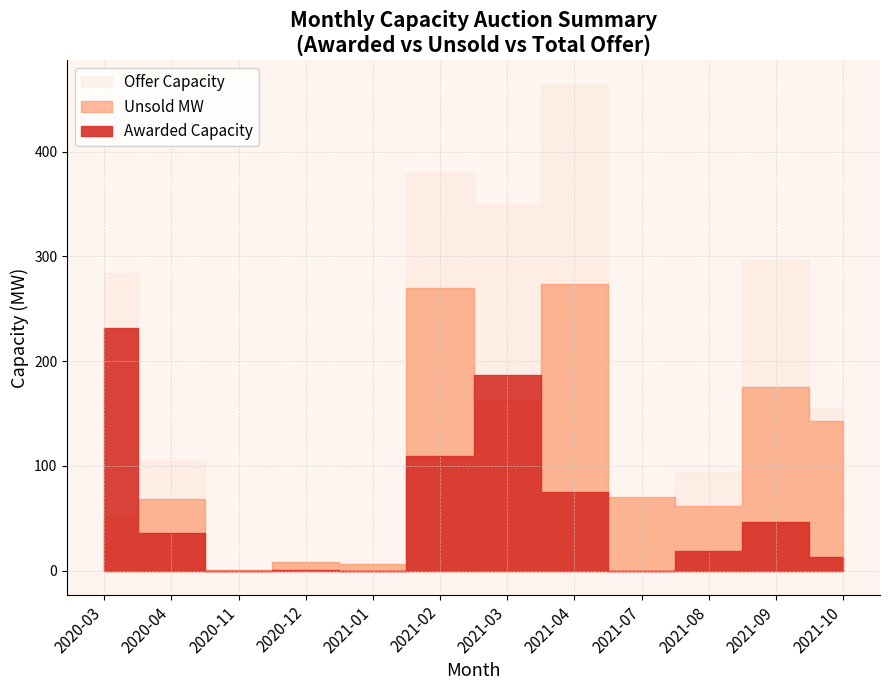

What is the label of the 7th point from the left?

2021-03